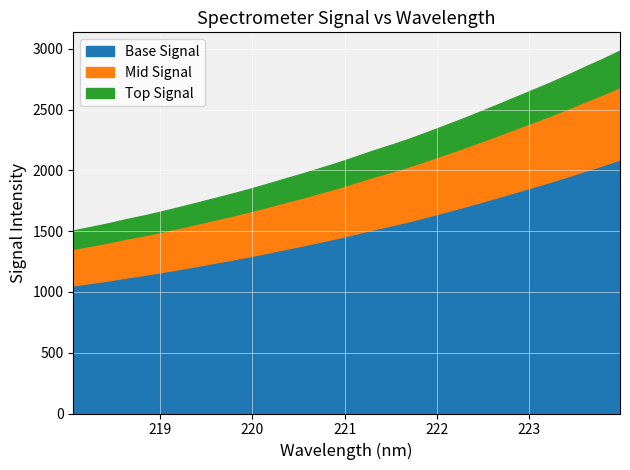

Rank the categories by value from lowest to highest.

218.0596, 218.2508, 218.442, 218.6332, 218.8244, 219.0156, 219.2067, 219.3979, 219.589, 219.7801, 219.9712, 220.1623, 220.3533, 220.5444, 220.7354, 220.9264, 221.1174, 221.3083, 221.4993, 221.6902, 221.8812, 222.0721, 222.263, 222.4538, 222.6447, 222.8355, 223.0264, 223.2172, 223.408, 223.5987, 223.7895, 223.9802